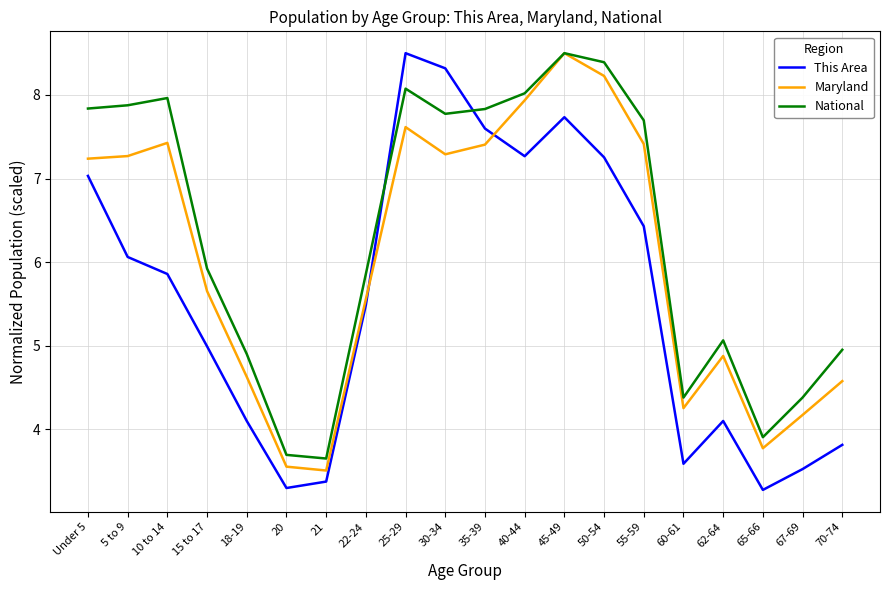

The value of National at 15 to 17 is 2.0. True or false?

False